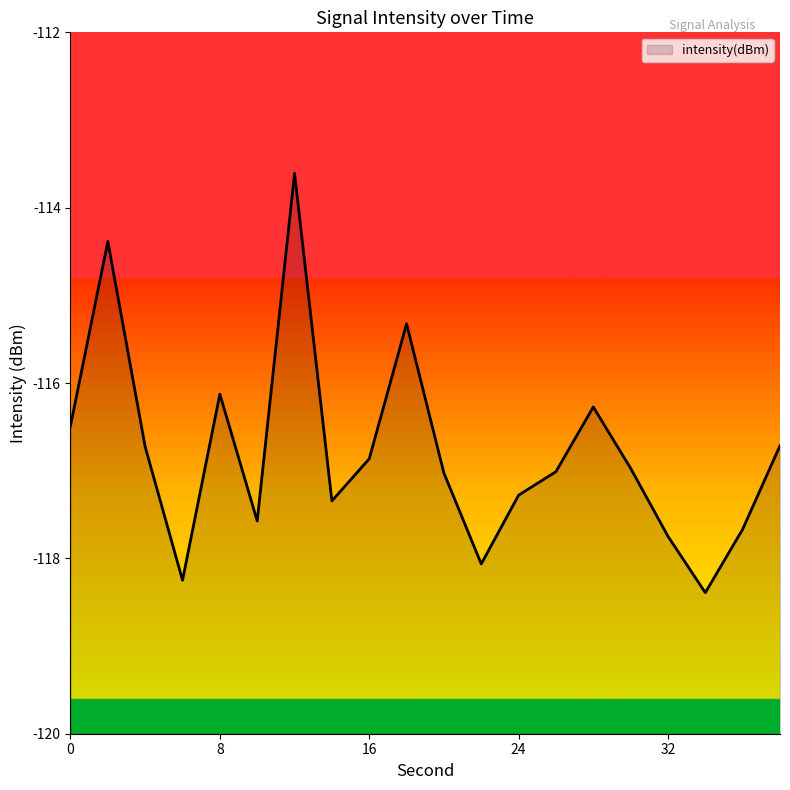

What value does the data have at 9?

-115.3